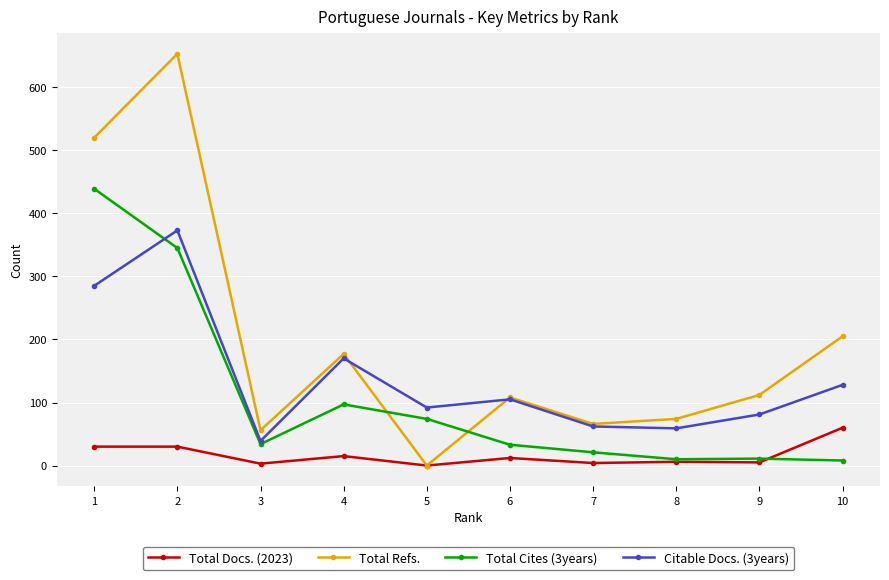

Does the chart display data point markers on the line(s)?

Yes